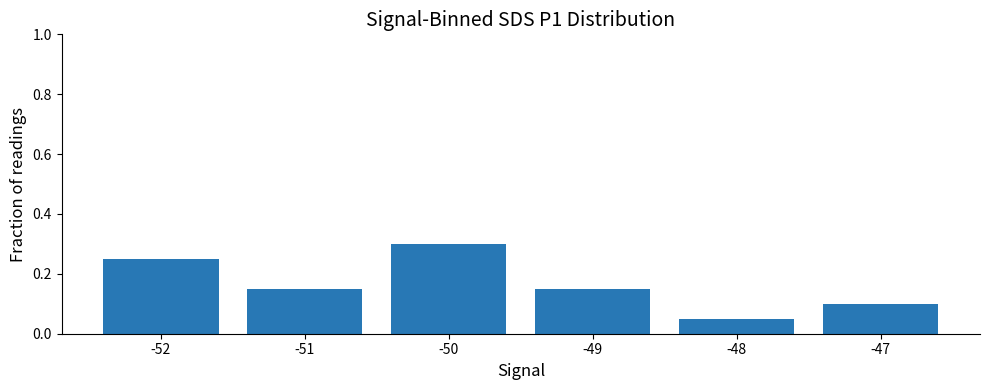

At which category does the chart reach its minimum across all series?

-48